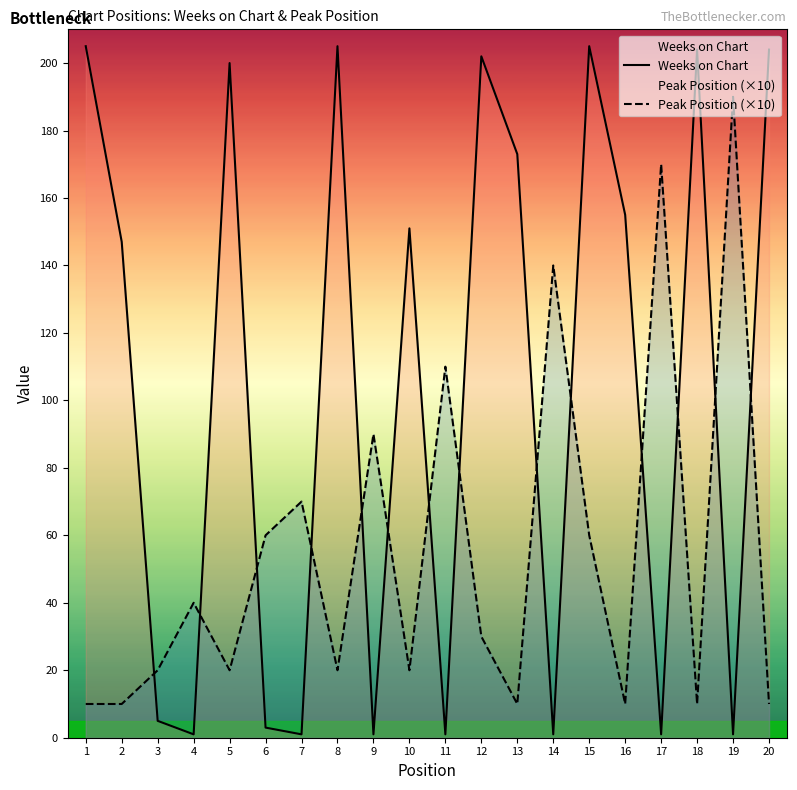

Rank the series by their maximum value, from highest to lowest.

Weeks on Chart, Peak Position (×10)